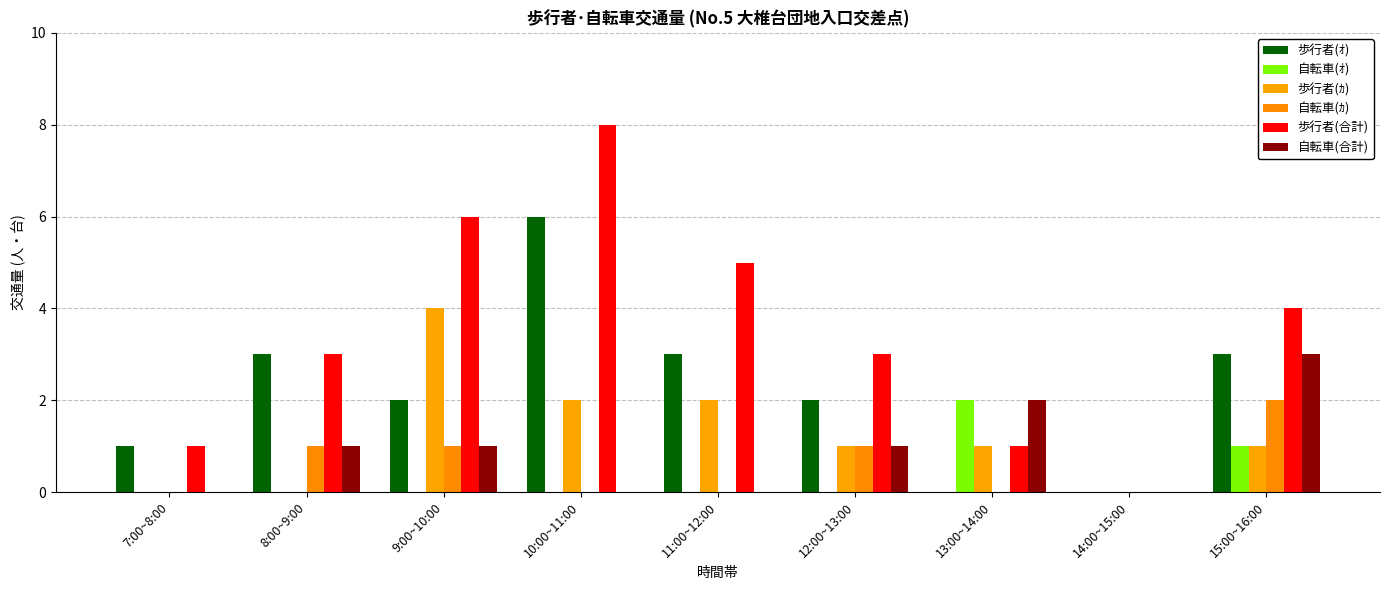

Which series has the largest range (max minus min)?

歩行者(合計)